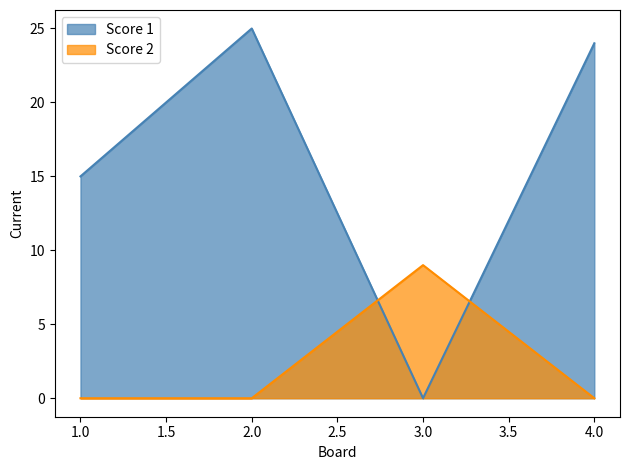

At which category is the sum across all series the highest?

2.0